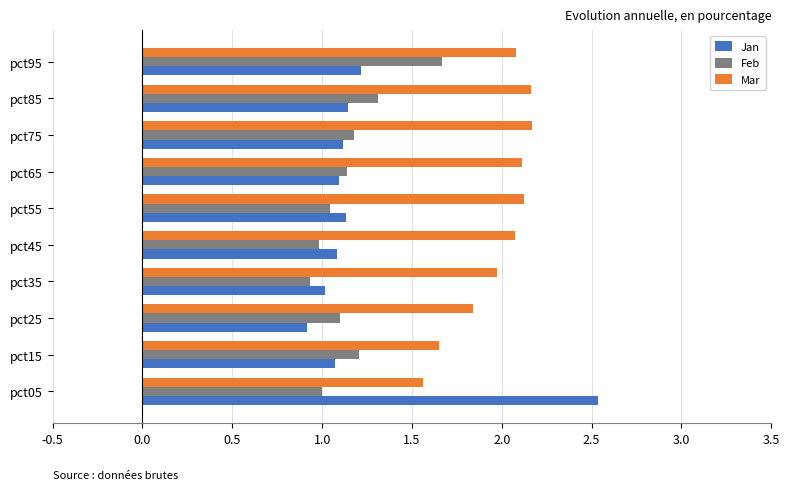

The Feb series shows 1.3 at pct85. True or false?

True